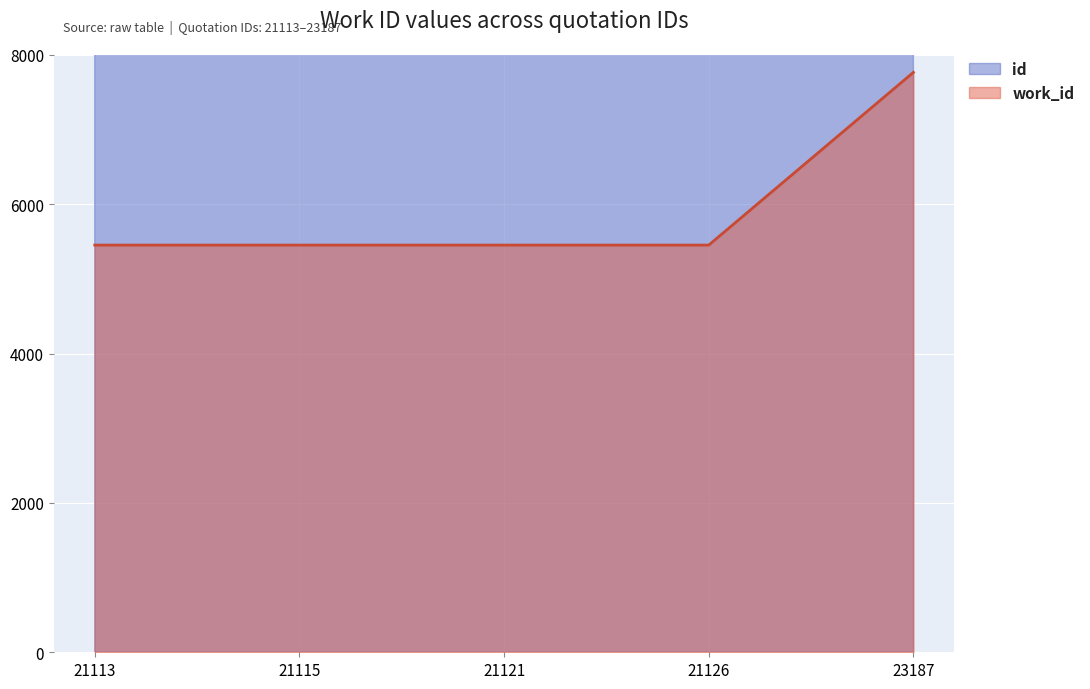

Reading left to right, transcribe all the data shown in this chart.

work_id: 21113=5452	21115=5452	21121=5452	21126=5452	23187=7765
id: 21113=21113	21115=21115	21121=21121	21126=21126	23187=23187